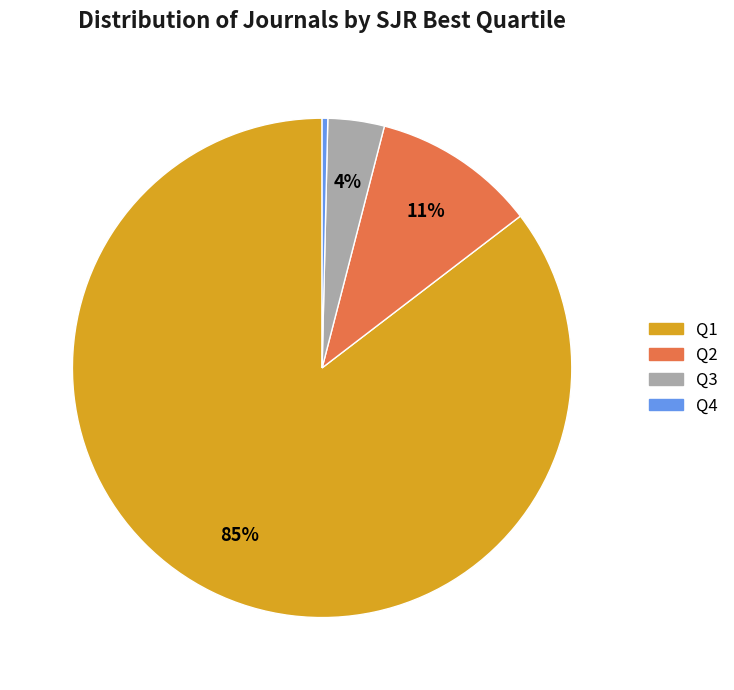

How many segments does this pie chart have?

4